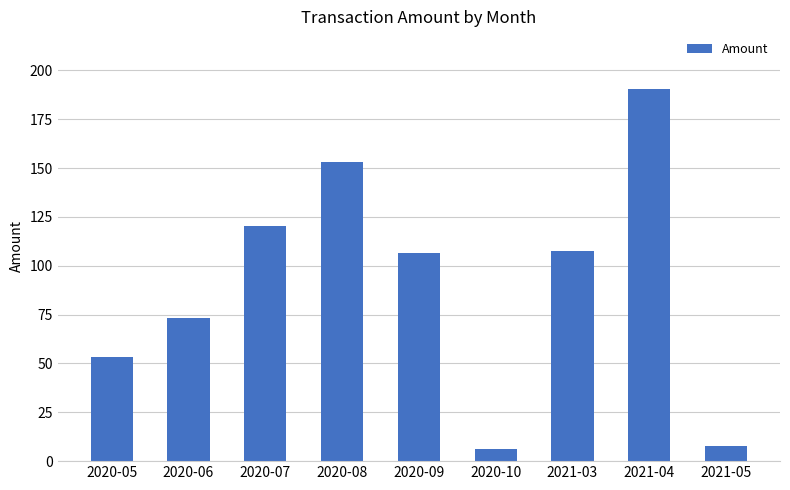

What is the difference between the maximum and minimum values?

184.2